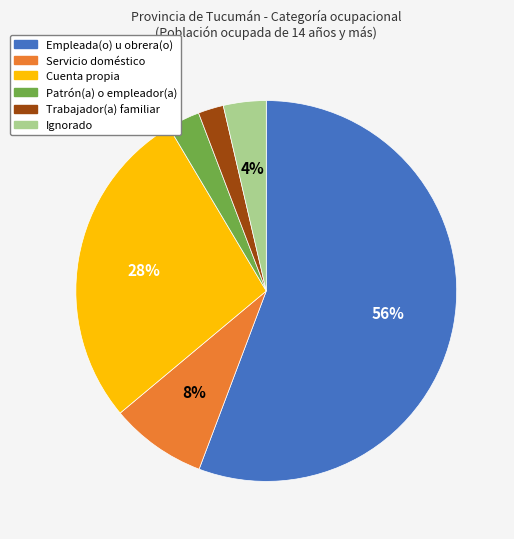

Combined, do Patrón(a) o empleador(a) and Servicio doméstico account for over 50%?

No